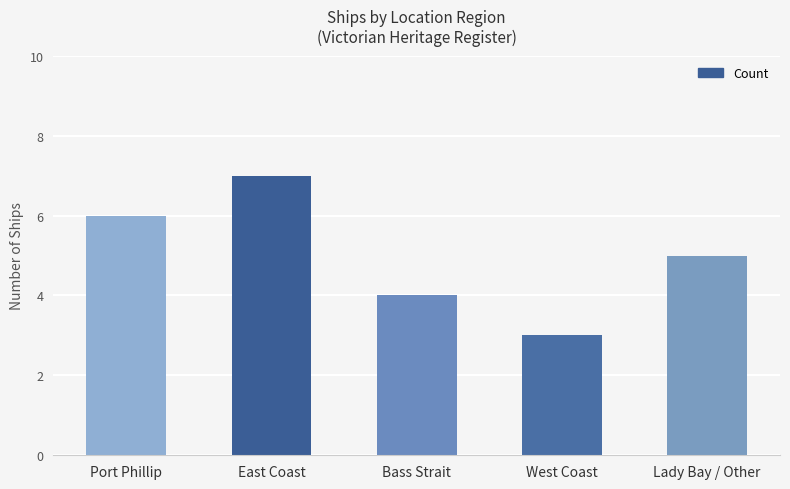

List the labels in order of value, smallest first.

West Coast, Bass Strait, Lady Bay / Other, Port Phillip, East Coast